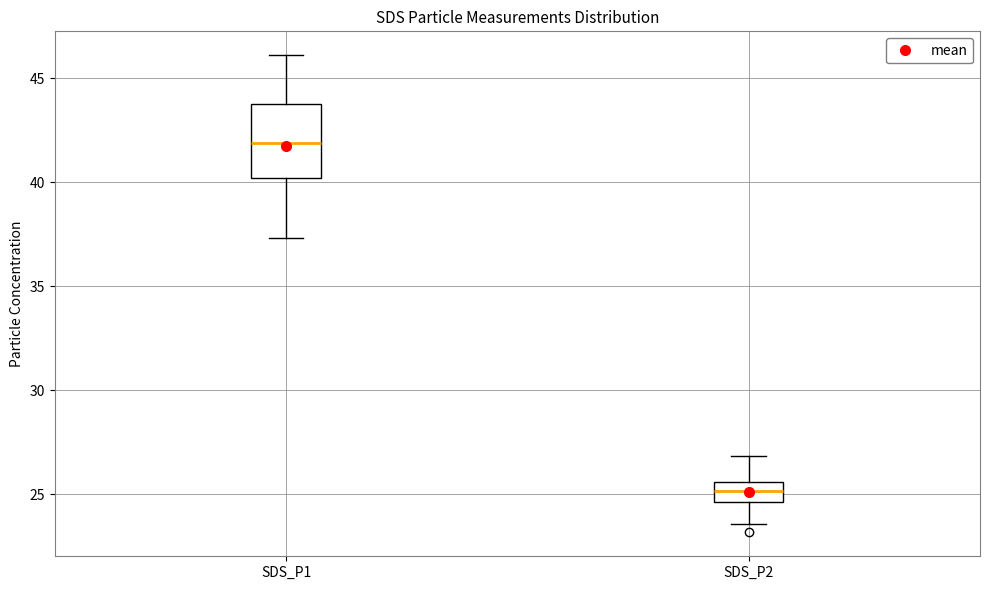

Where does the upper whisker of the box for SDS_P1 end on the y-axis? The values are not printed on the chart, so give them approximately, as read against the axis.

46.0